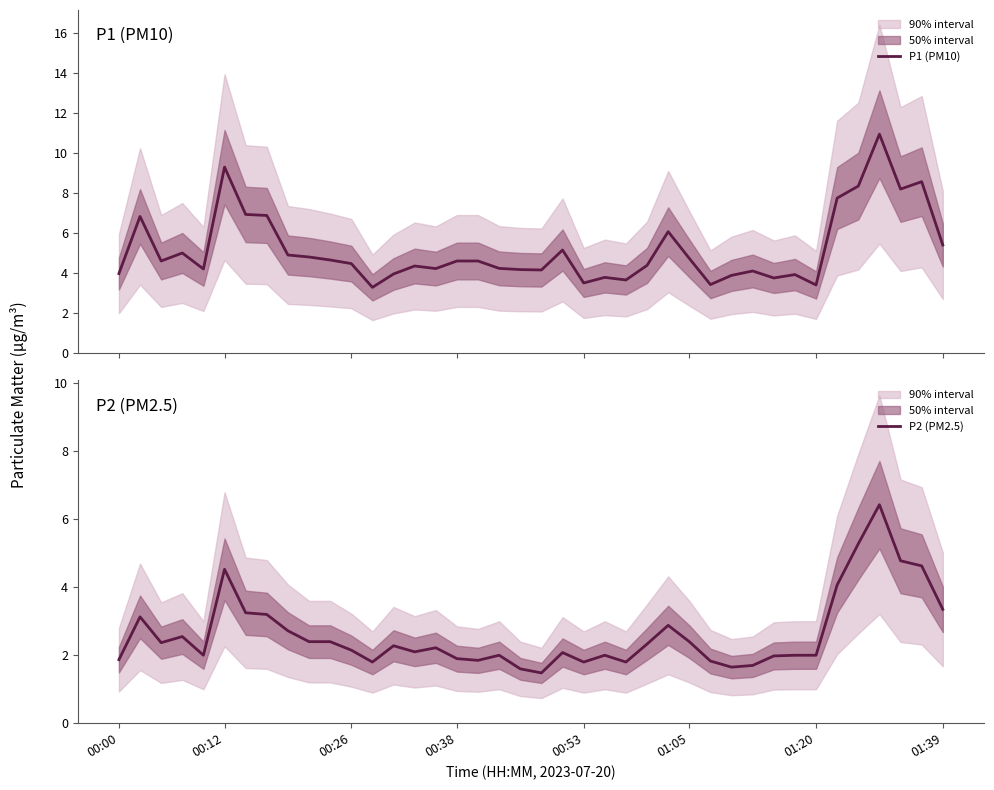

True or false: P1 (PM10) has more than 1 points higher than both neighbors.

True